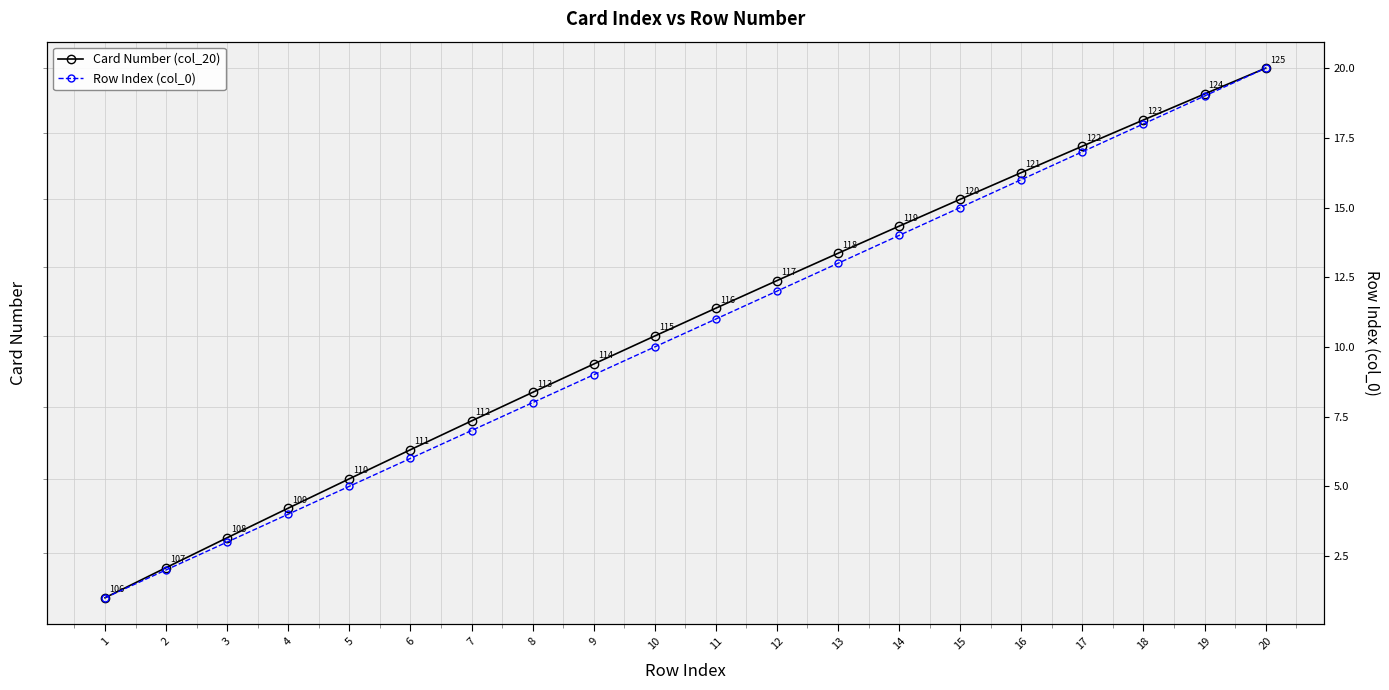

Reading left to right, transcribe all the data shown in this chart.

Card Number (col_20): 1=106	2=107	3=108	4=109	5=110	6=111	7=112	8=113	9=114	10=115	11=116	12=117	13=118	14=119	15=120	16=121	17=122	18=123	19=124	20=125
Row Index (col_0): 1=1	2=2	3=3	4=4	5=5	6=6	7=7	8=8	9=9	10=10	11=11	12=12	13=13	14=14	15=15	16=16	17=17	18=18	19=19	20=20